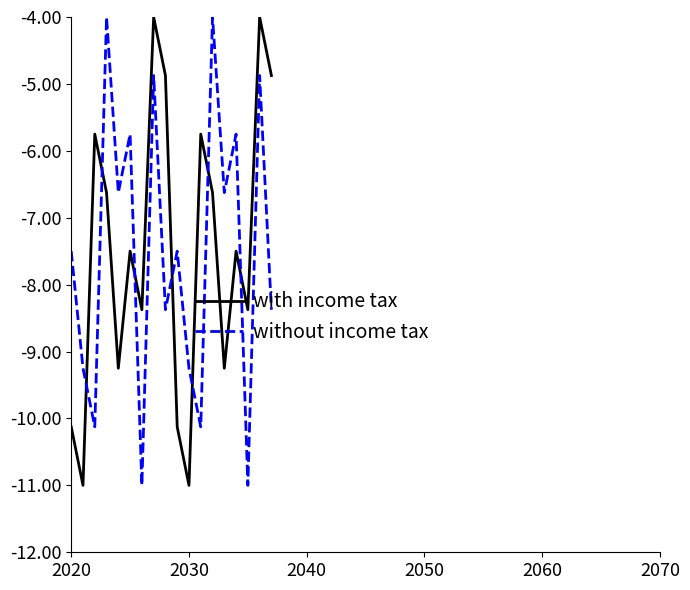

True or false: without income tax has more than 2 interior local peaks.

True